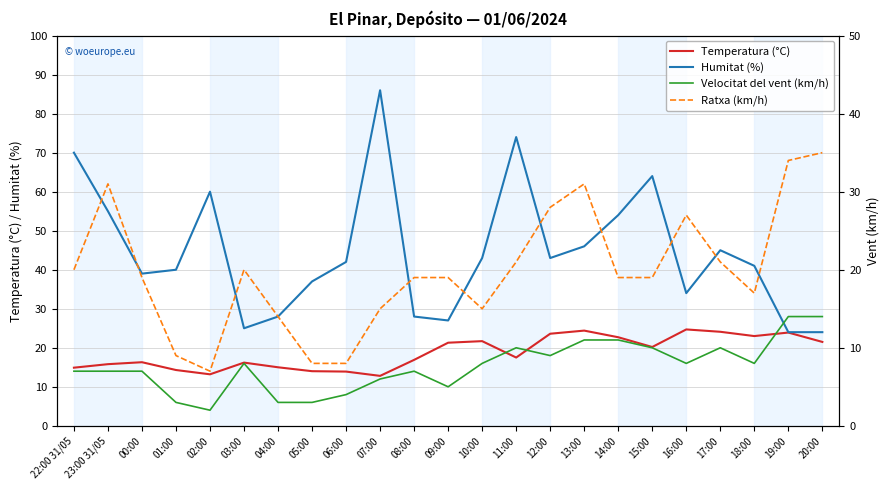

Reading left to right, list all the values displayed in this chart.

Temperatura (°C): 14.9	15.8	16.3	14.3	13.2	16.2	15.0	14.0	13.9	12.8	16.9	21.3	21.7	17.5	23.6	24.4	22.7	20.2	24.7	24.1	23.0	23.9	21.5
Humitat (%): 70.0	55.0	39.0	40.0	60.0	25.0	28.0	37.0	42.0	86.0	28.0	27.0	43.0	74.0	43.0	46.0	54.0	64.0	34.0	45.0	41.0	24.0	24.0
Velocitat del vent (km/h): 7.0	7.0	7.0	3.0	2.0	8.0	3.0	3.0	4.0	6.0	7.0	5.0	8.0	10.0	9.0	11.0	11.0	10.0	8.0	10.0	8.0	14.0	14.0
Ratxa (km/h): 20.0	31.0	19.0	9.0	7.0	20.0	14.0	8.0	8.0	15.0	19.0	19.0	15.0	21.0	28.0	31.0	19.0	19.0	27.0	21.0	17.0	34.0	35.0